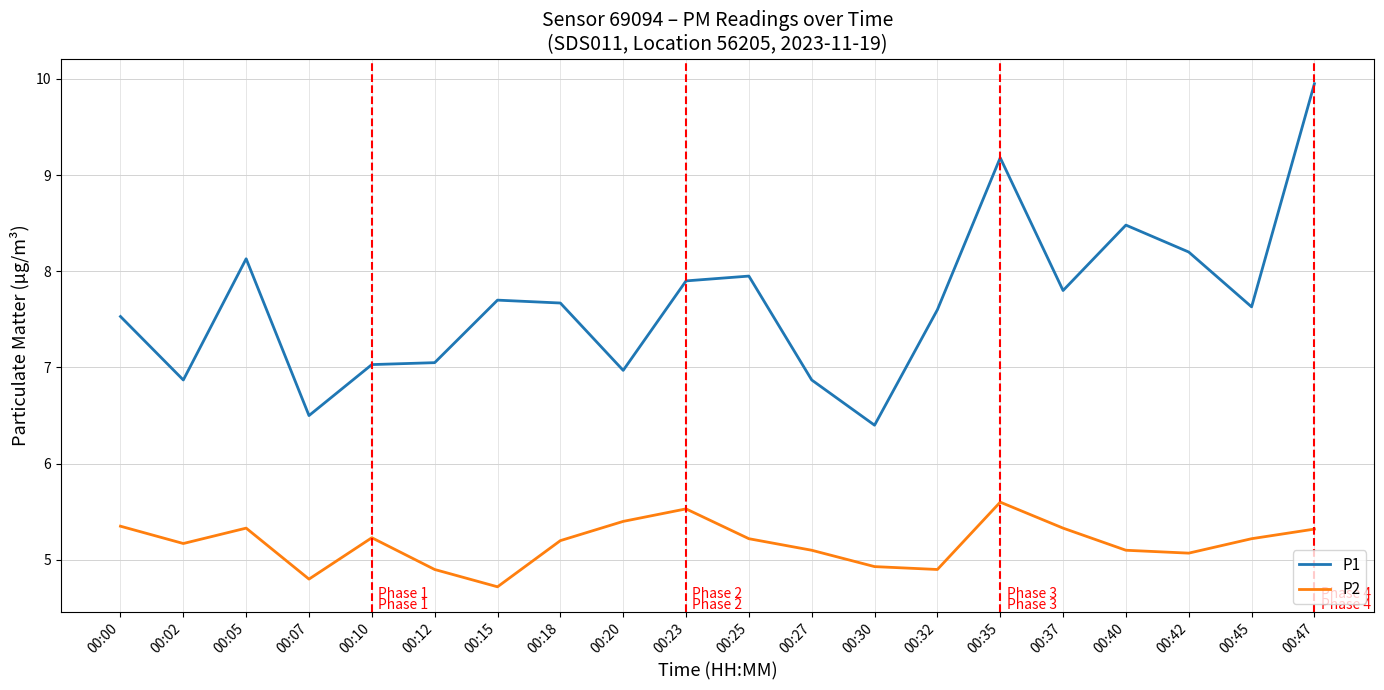

True or false: P2 and P1 cross at least once.

False